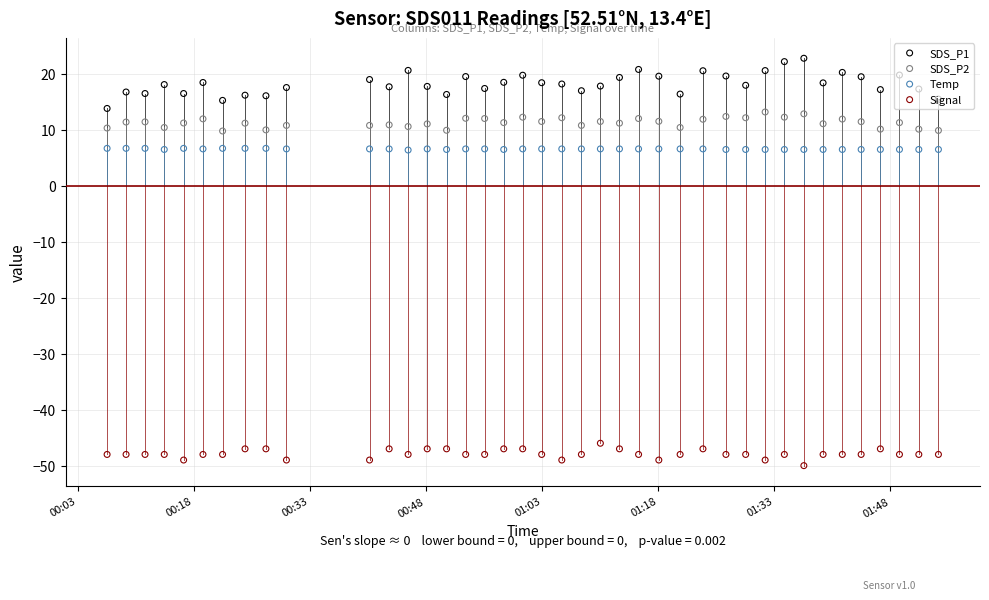

Which series contains the lowest Y value?

Signal